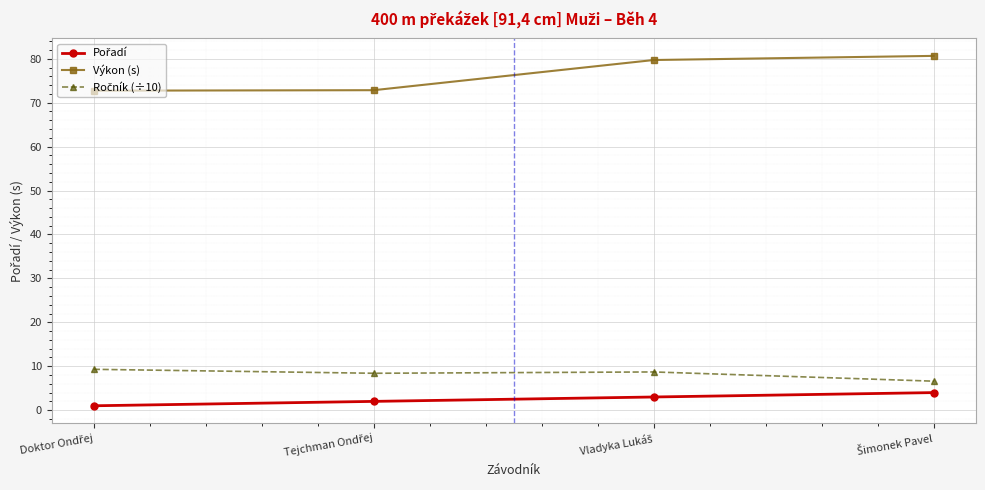

What is the average value of the Výkon (s) series?

76.5